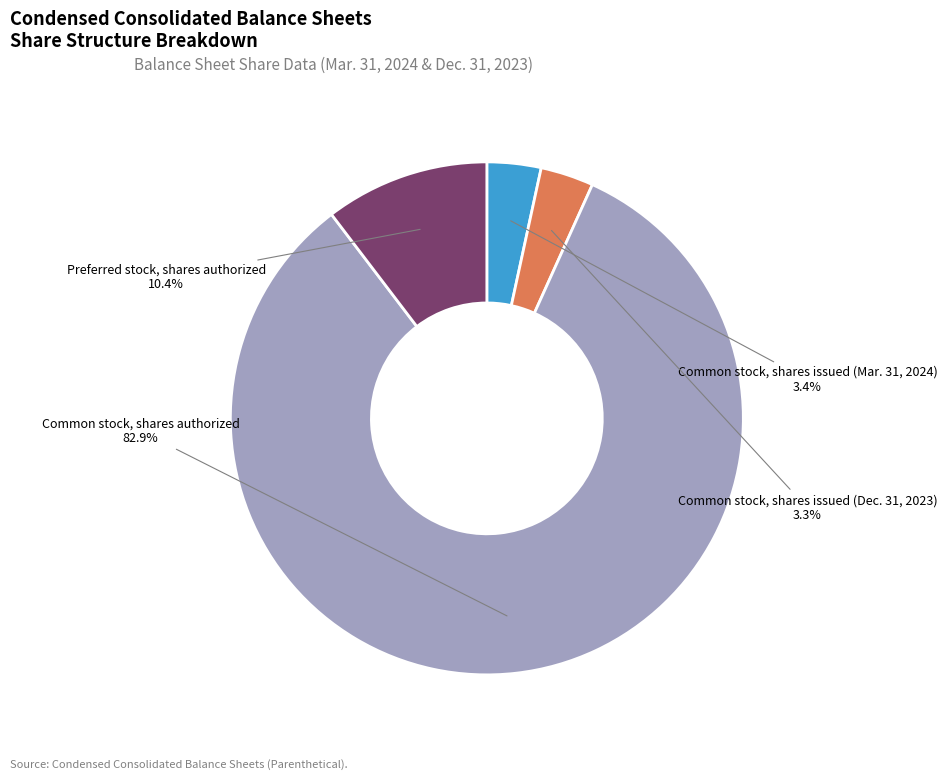

Rank the categories by value from highest to lowest.

Common stock, shares authorized, Preferred stock, shares authorized, Common stock, shares issued (Mar. 31, 2024), Common stock, shares issued (Dec. 31, 2023)